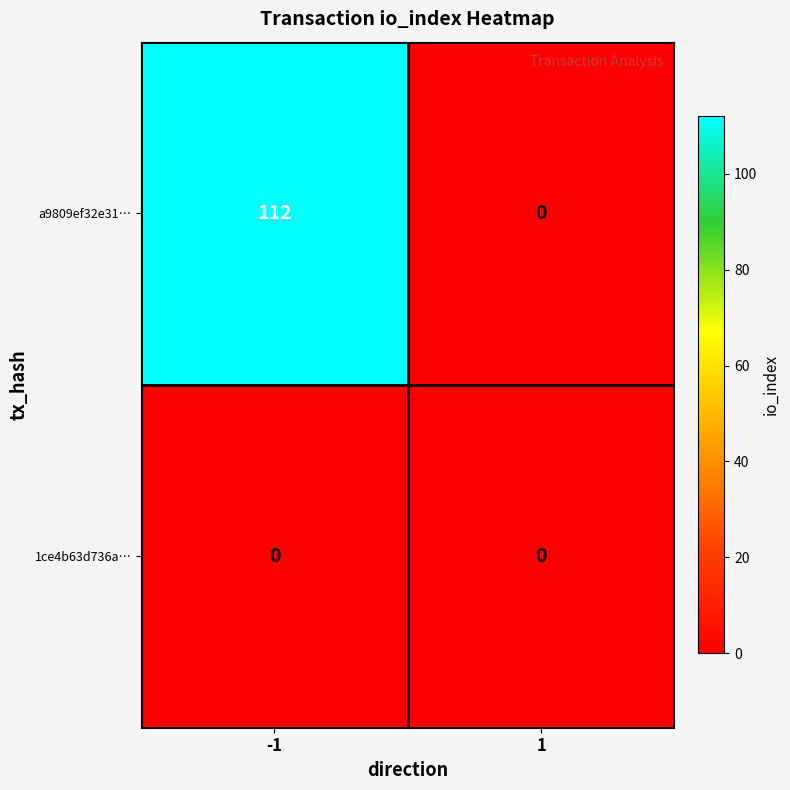

Reading right to left, transcribe all the data shown in this chart.

a9809ef32e31…: 0	112
1ce4b63d736a…: 0	0